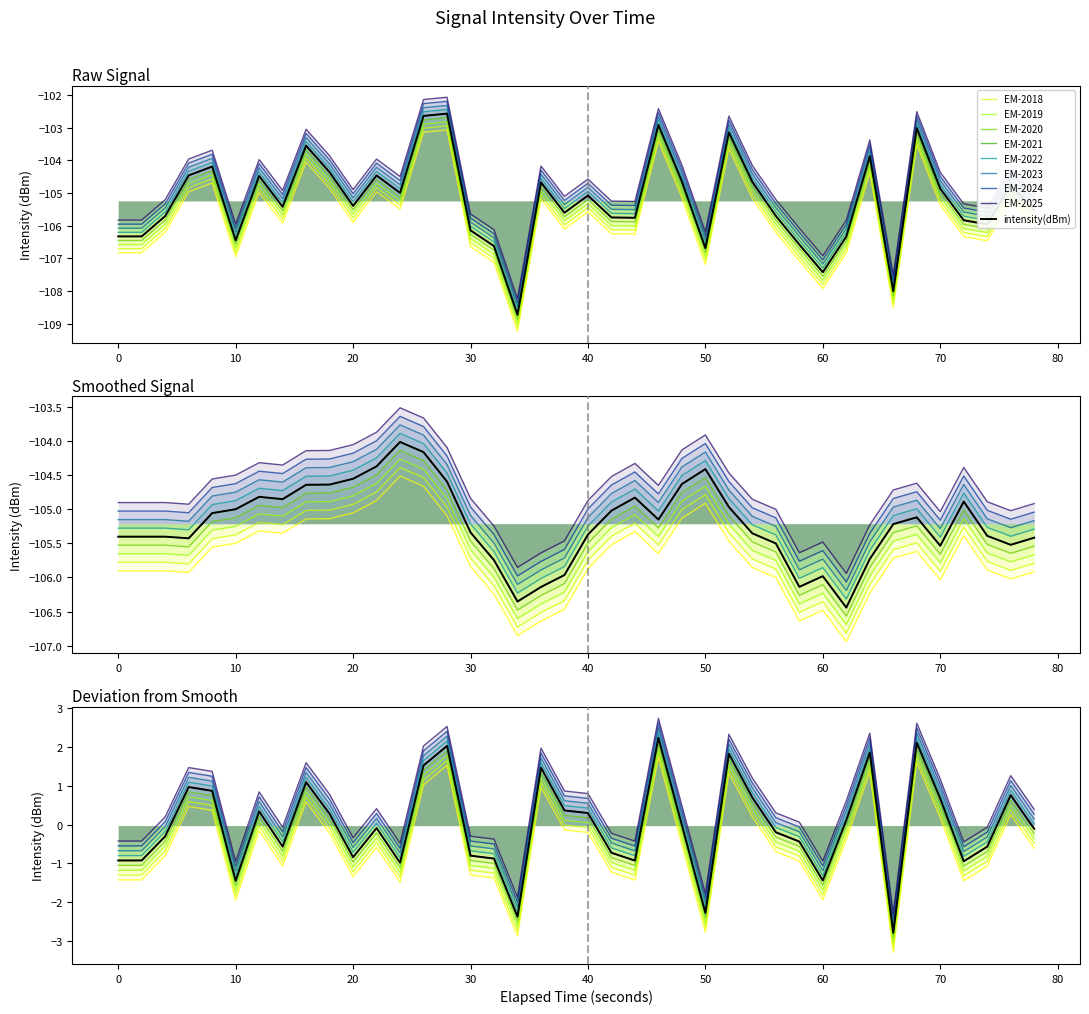

How many points are lower than both their immediate neighbors (excluding endpoints)?

11